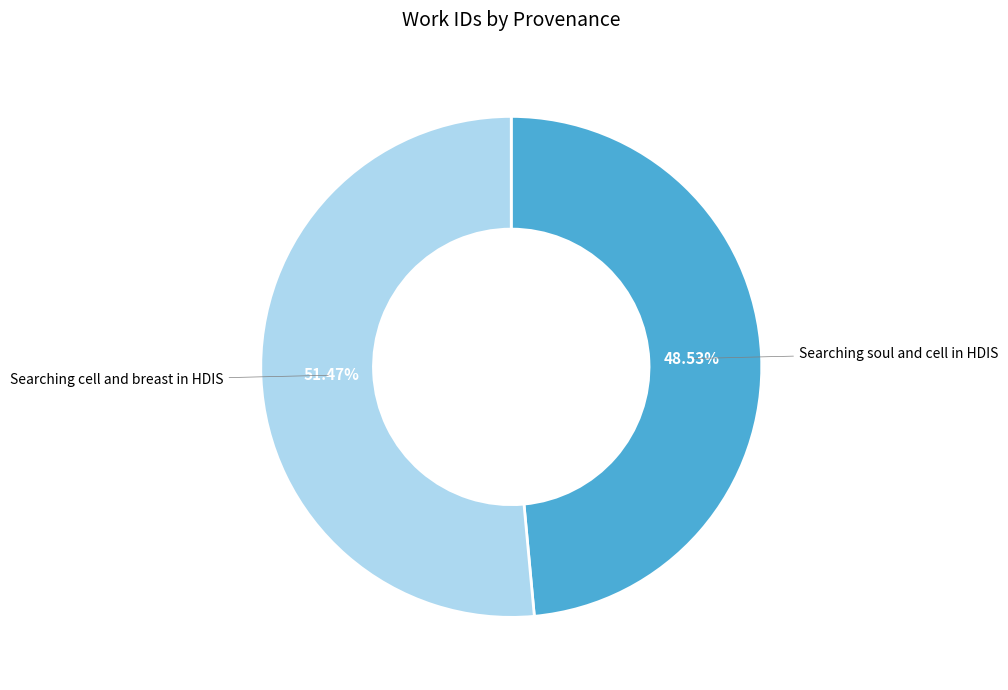

How many slices are in this pie chart?

2